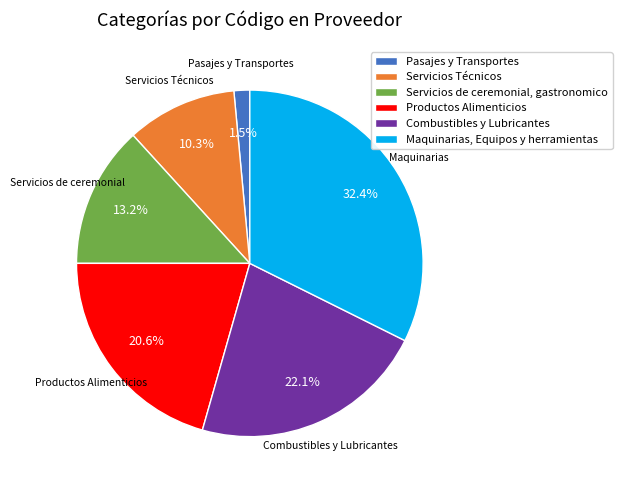

Does Pasajes y Transportes account for over 50% of the chart?

No